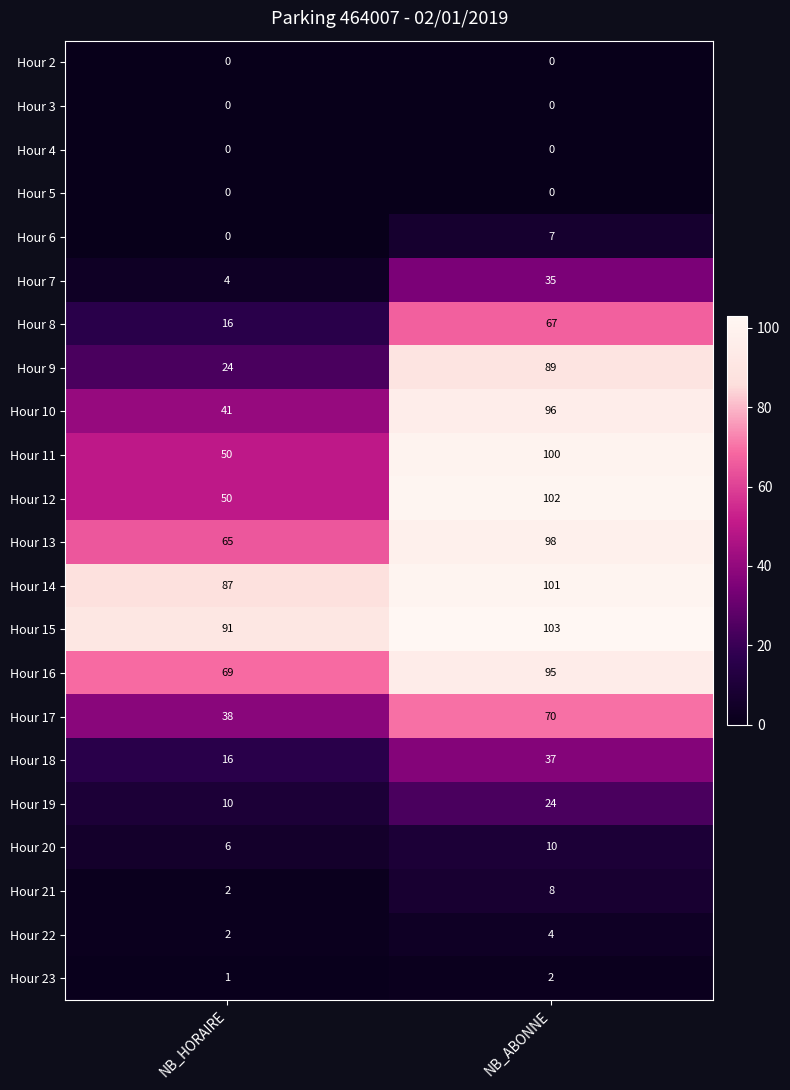

Is it true that Hour 17 equals 125 at NB_ABONNE?

False